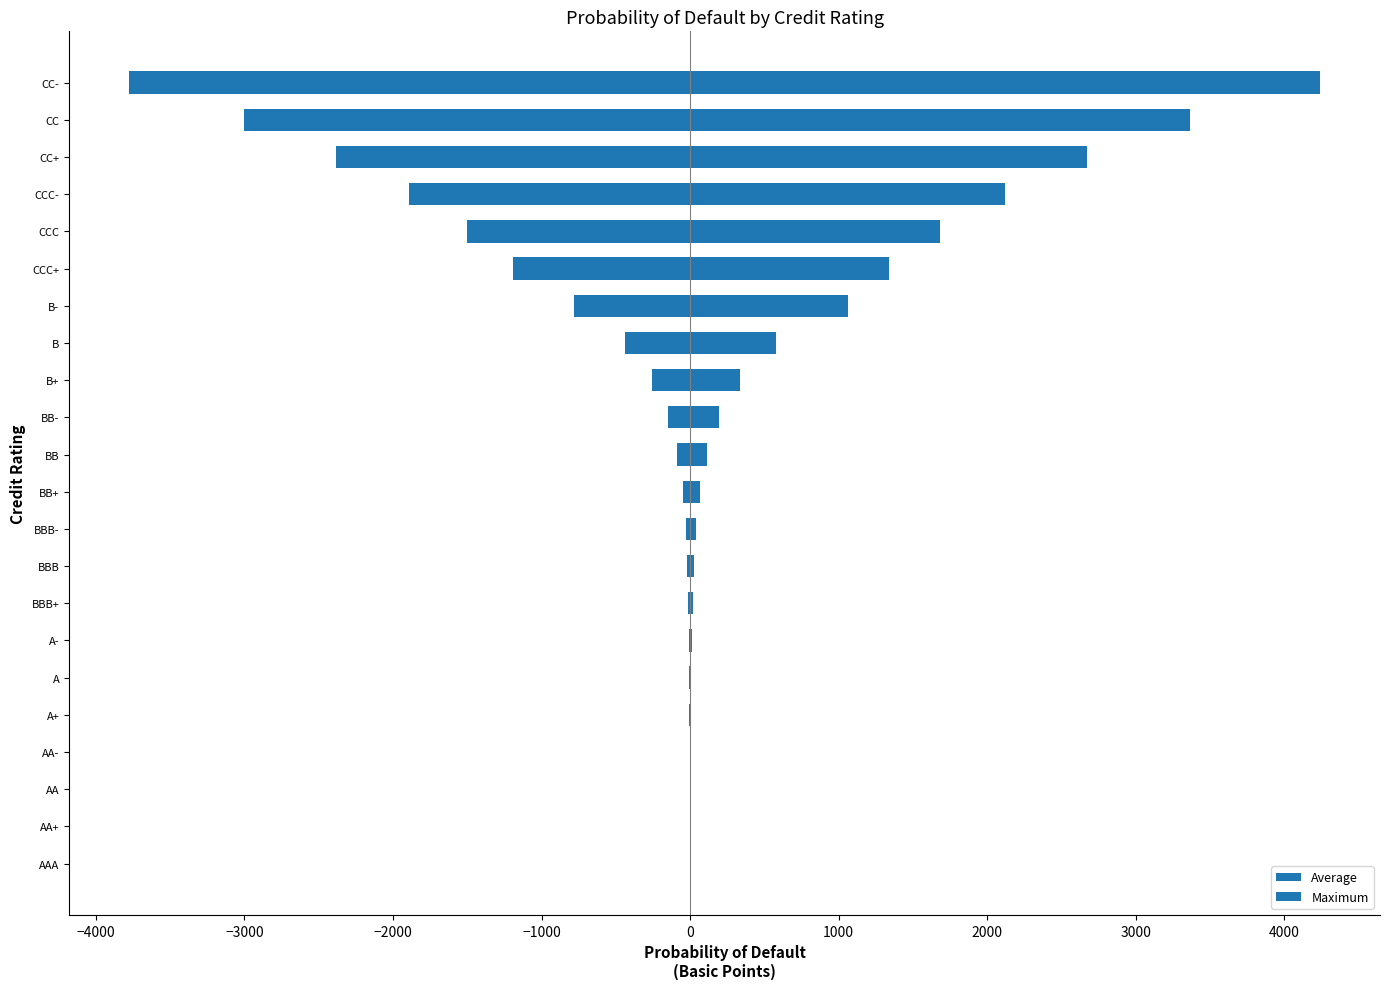

What is the sum of the Average values at B and B-?

-1226